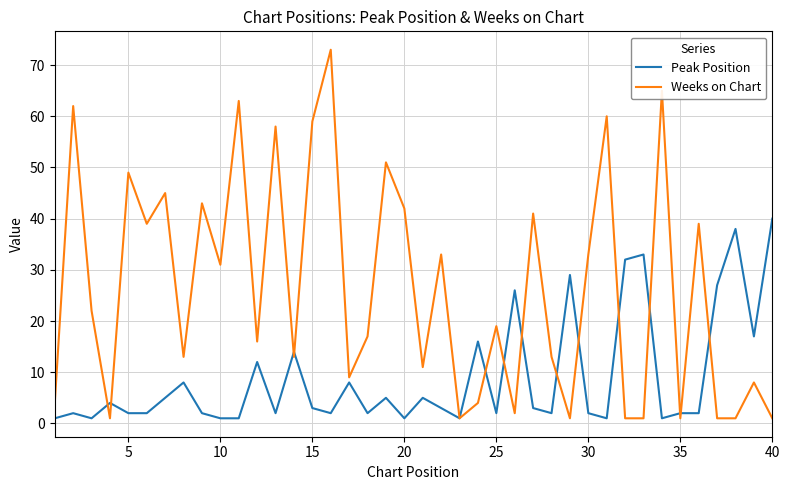

Which series has the largest total across all categories?

Weeks on Chart